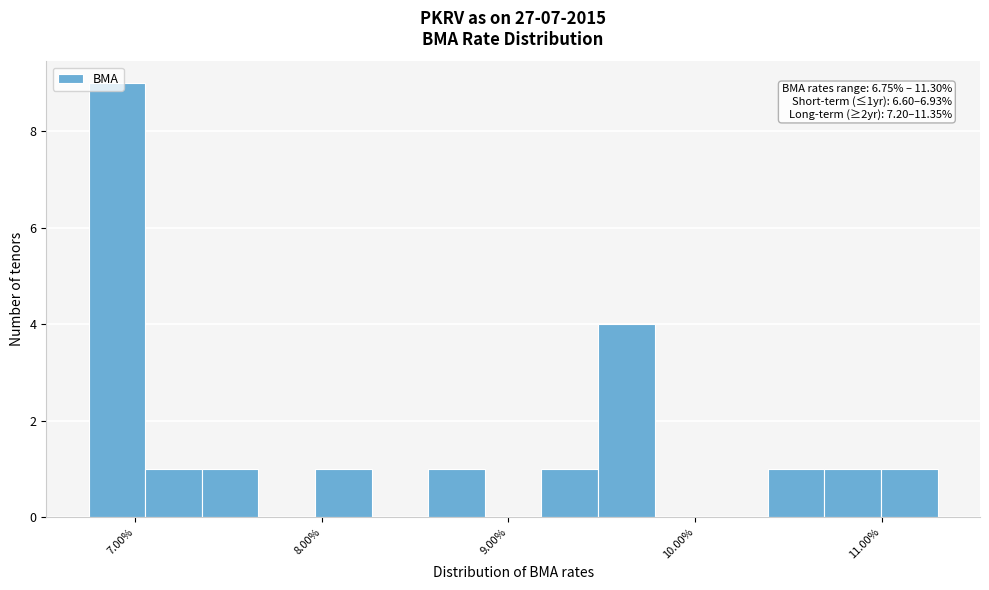

Around what value on the x-axis is the tallest bar? Give the approximate position of its centre, as read against the axis.

6.9